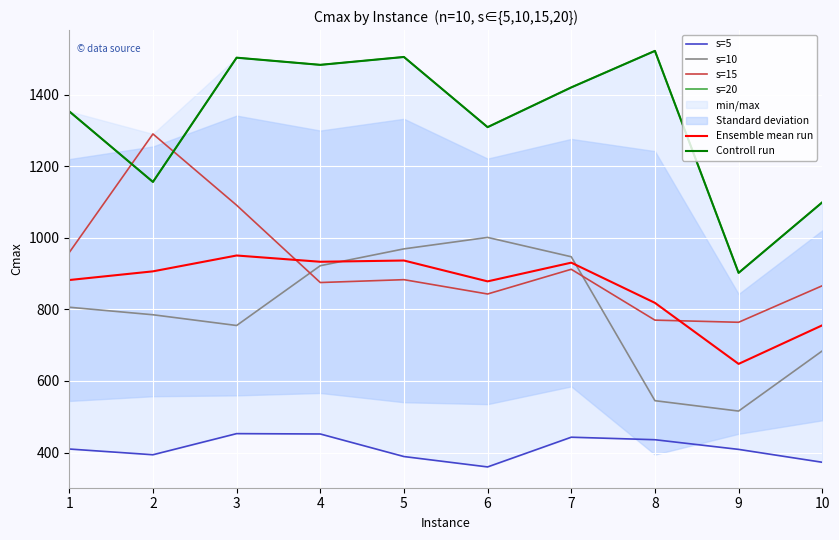

True or false: s=10 and s=5 cross at least once.

False